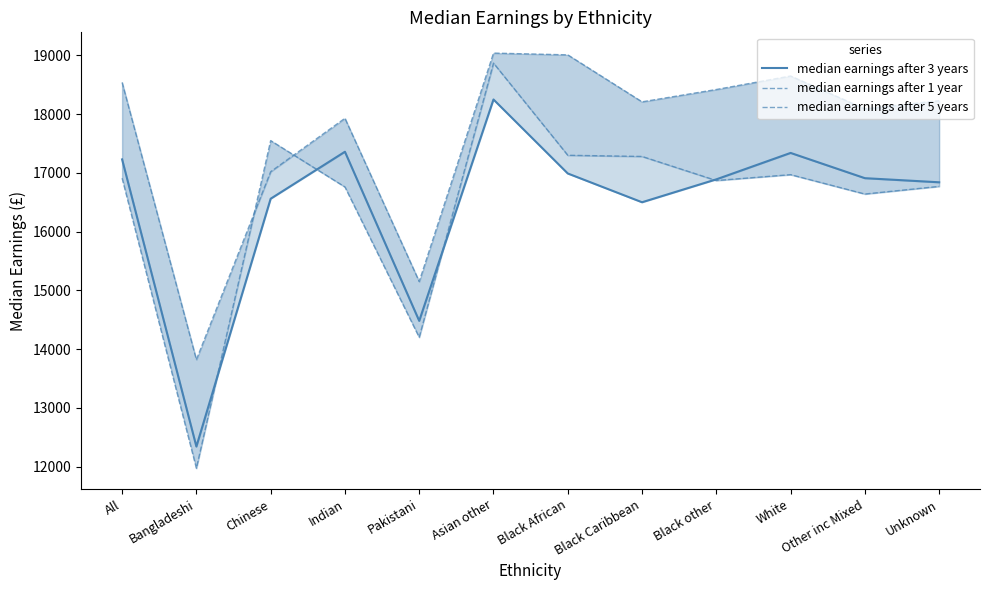

Which category has the lowest value in the median earnings after 5 years series?

Bangladeshi